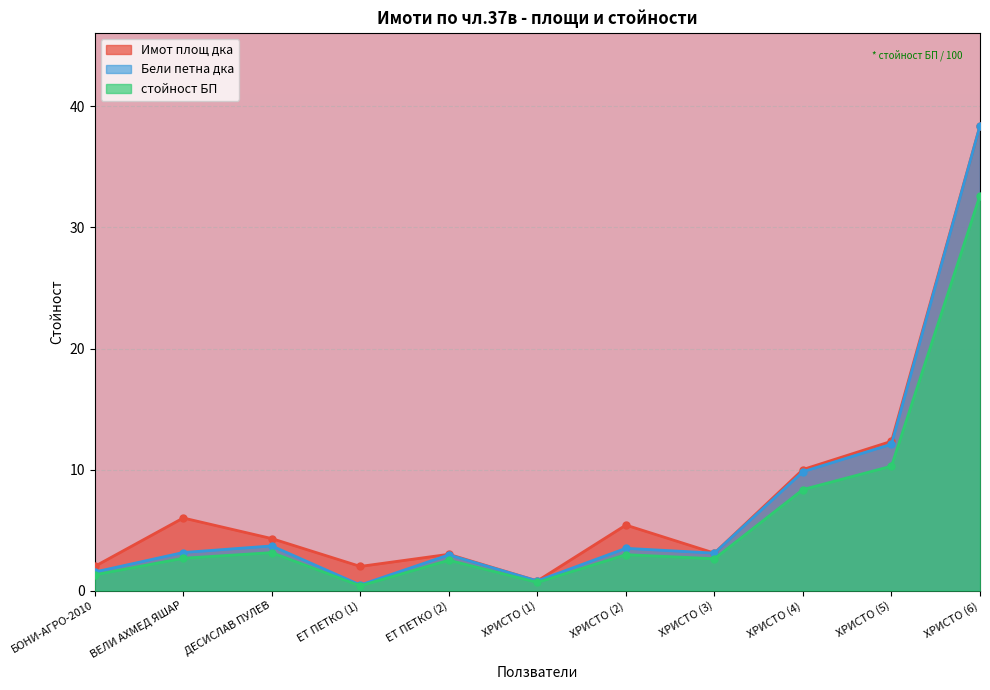

The стойност БП series shows 3.0 at ХРИСТО (2). True or false?

True